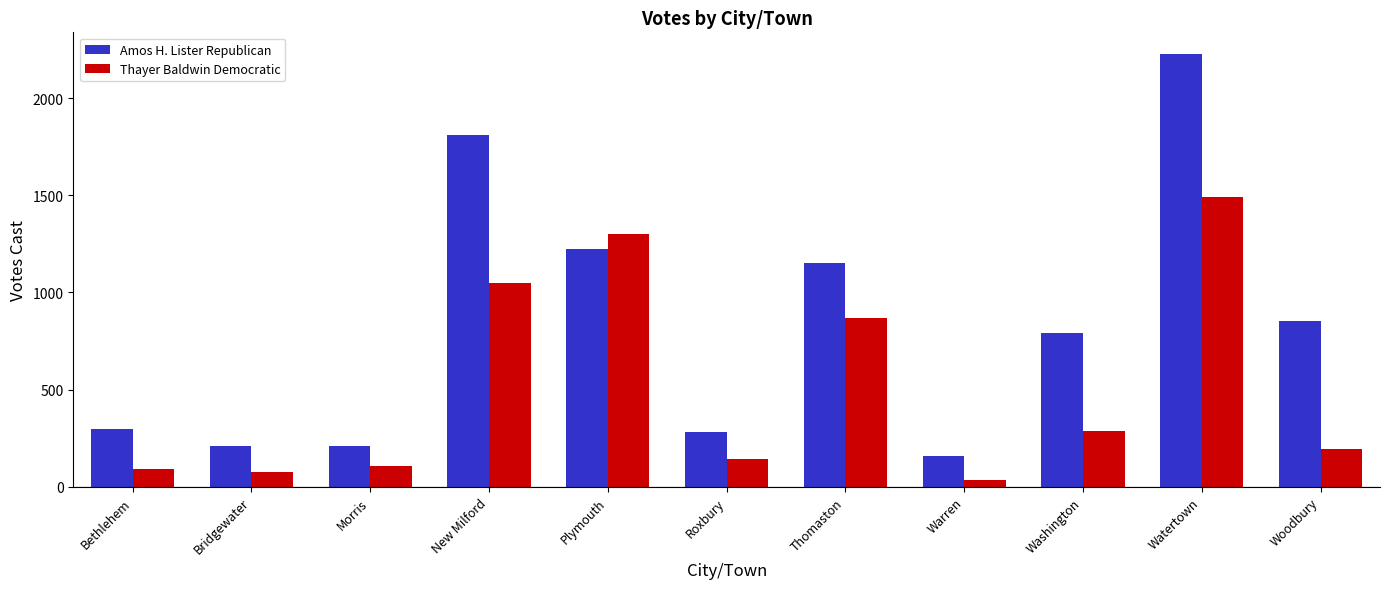

At how many categories does at least one series exceed 945?

4